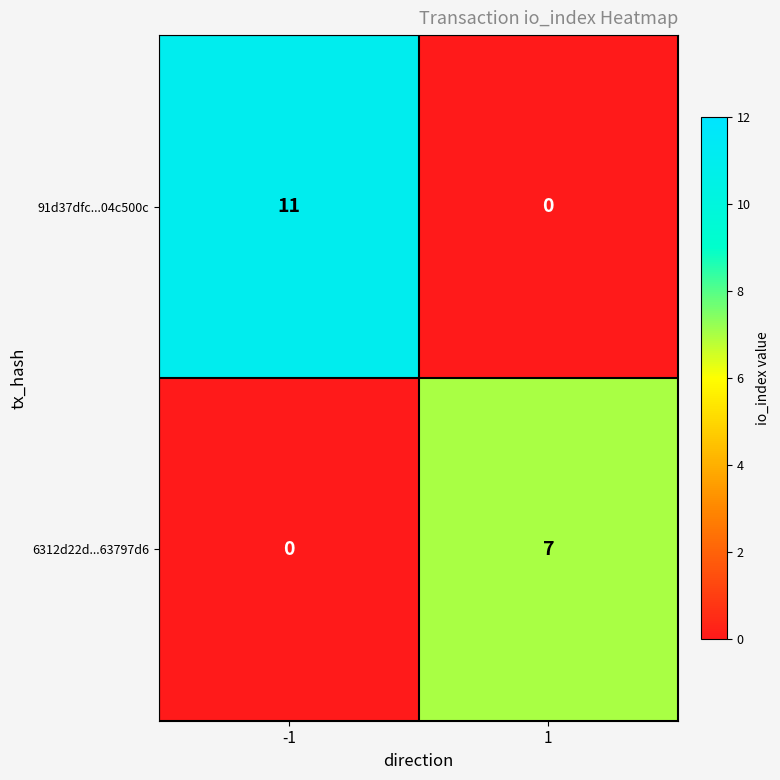

Which series has the largest range (max minus min)?

91d37dfc...04c500c